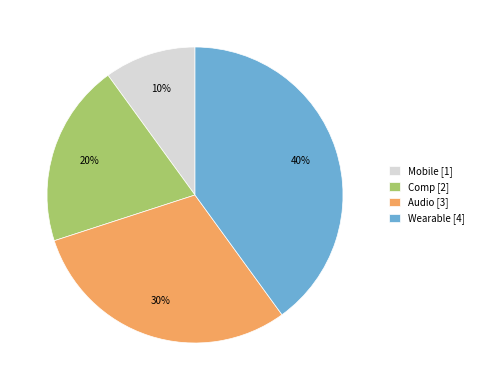

To the nearest percent, what is the difference between the Mobile and Wearable slice percentages?

30%